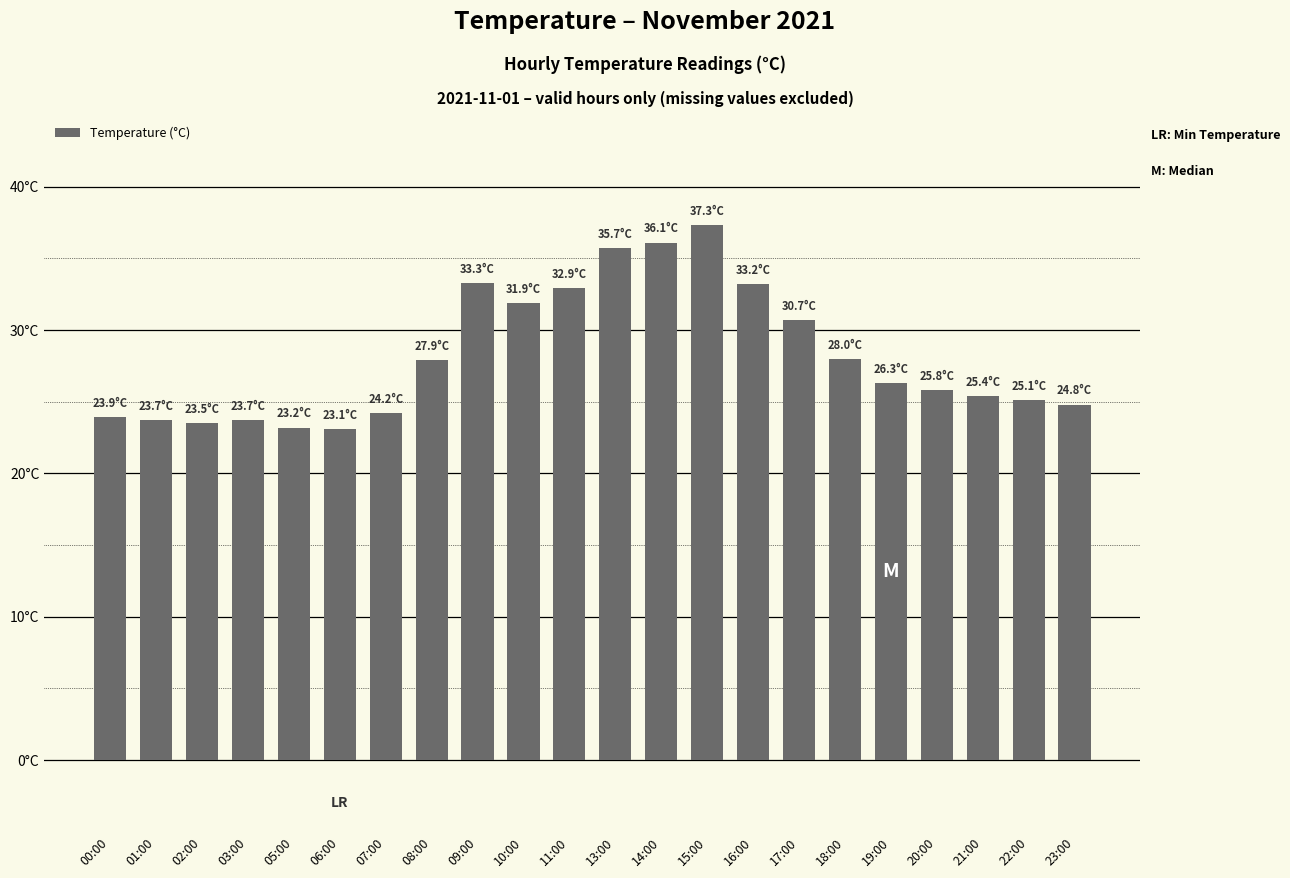

Approximately how many times larger is the value at 11:00 compared to 21:00?

1.3